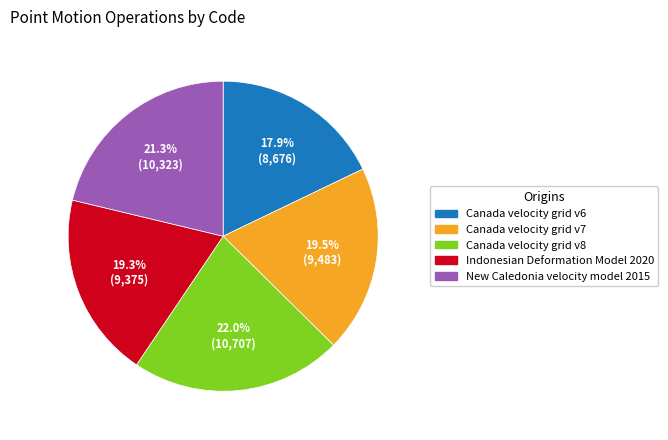

To the nearest percent, what portion does Canada velocity grid v8 represent?

22%